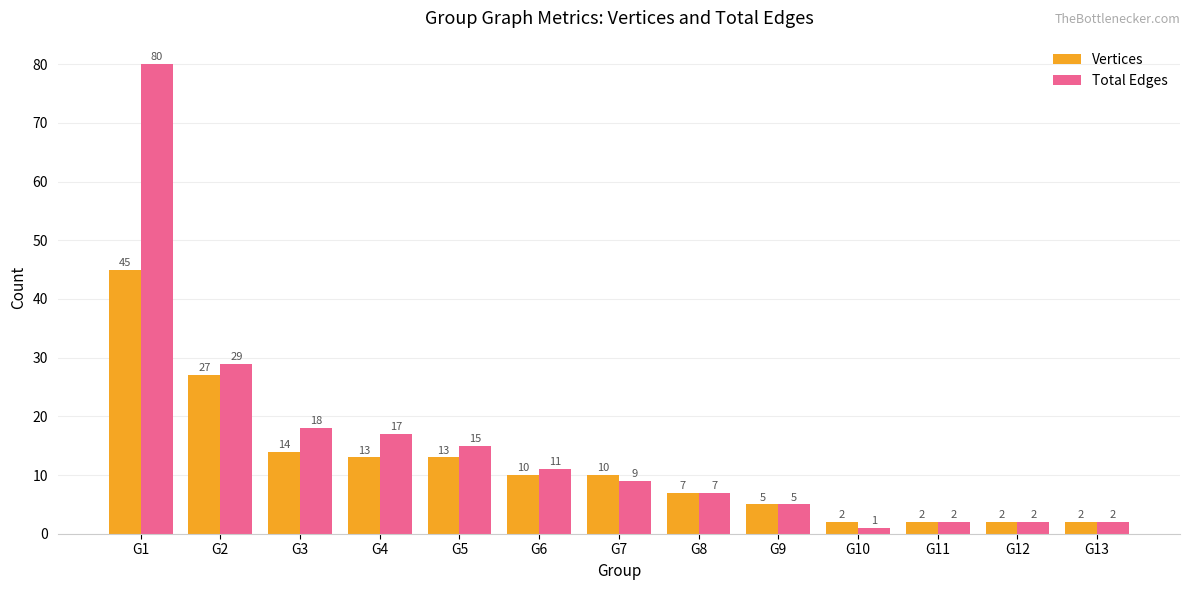

What is the total value across all series at G8?

14